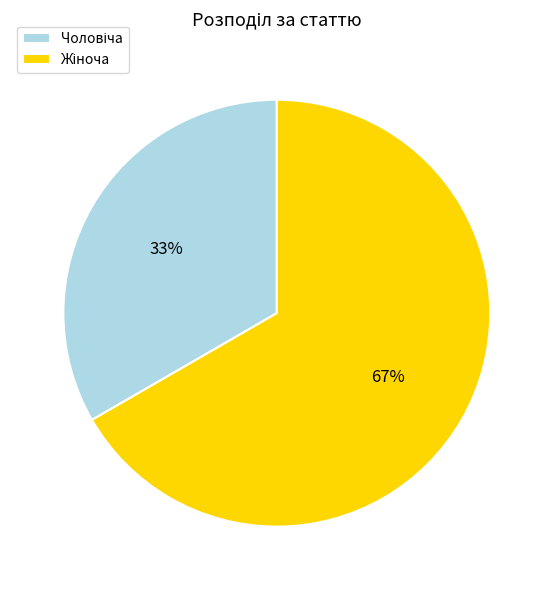

To the nearest percent, what is the average slice percentage?

50%